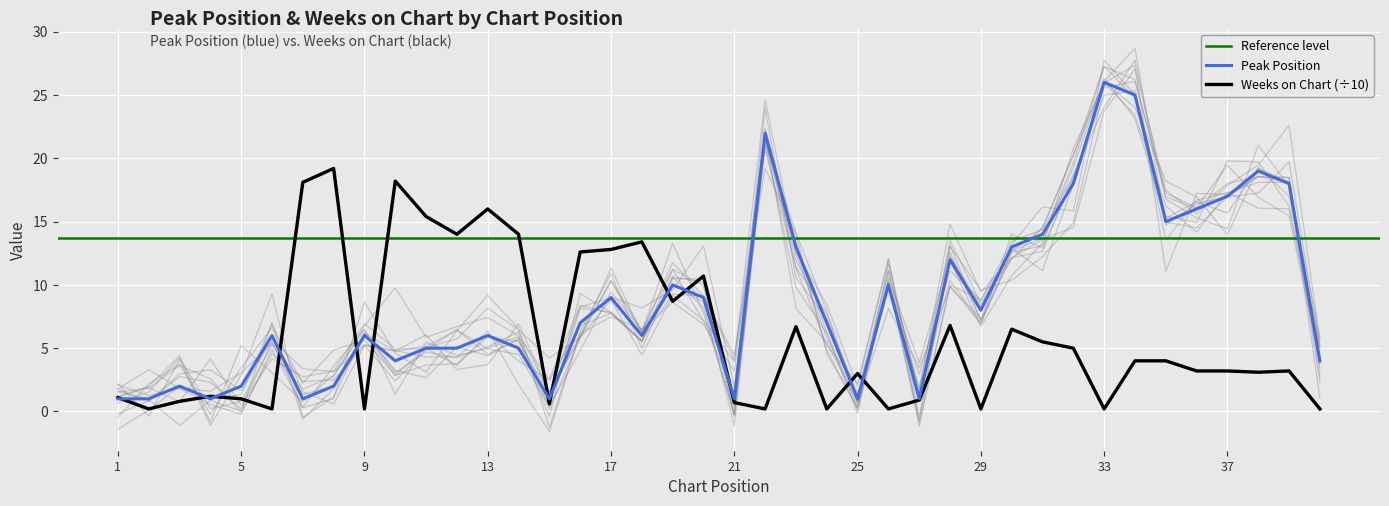

What is the highest value of the Peak Position series?

26.0